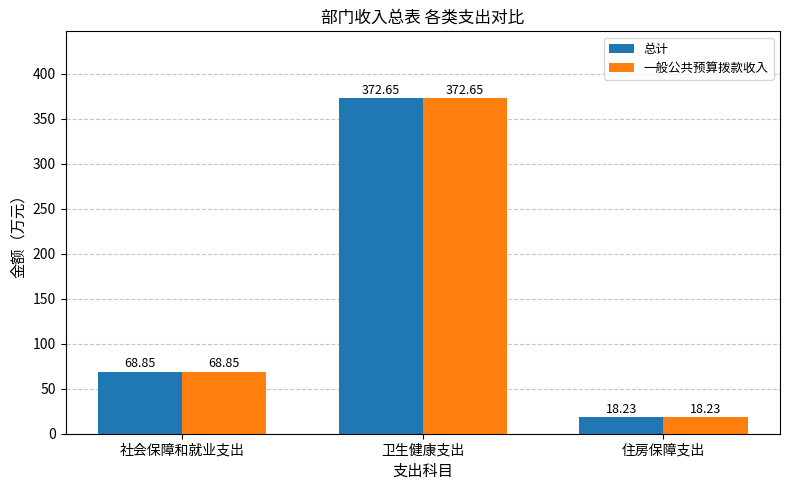

What is the difference between the 一般公共预算拨款收入 values at 住房保障支出 and 社会保障和就业支出?

50.6